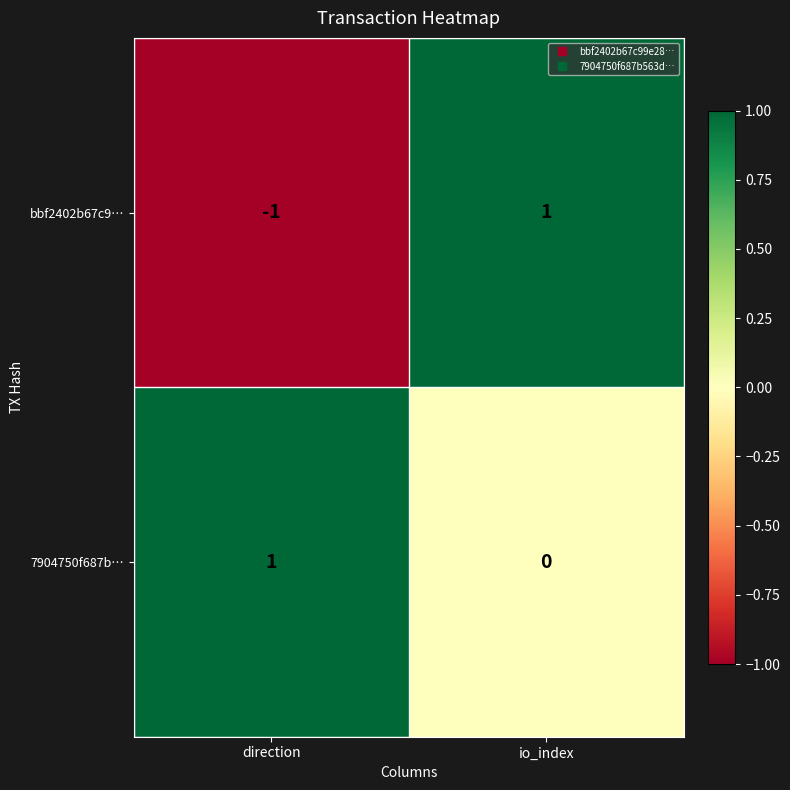

True or false: bbf2402b67c9… has a value of 2 at io_index.

False